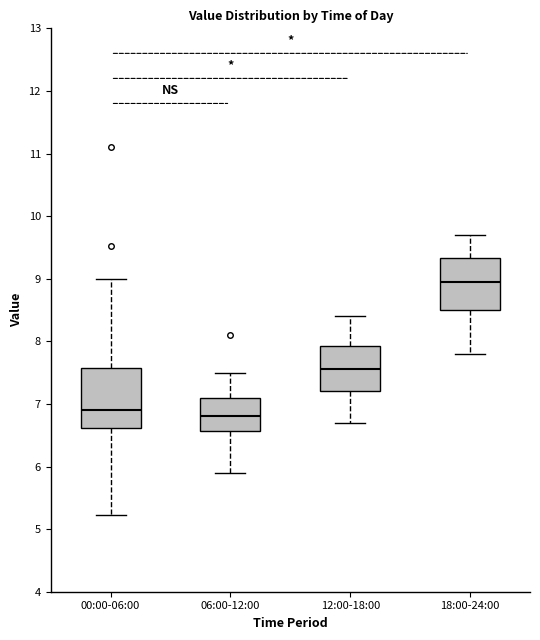

Reading left to right, transcribe this box plot: for each box, give where its median line is, the range the box spans, and where its two whiskers end, as read against the y-axis. The values are not printed on the chart, so give them approximately, as read against the axis.

00:00-06:00: median 6.9, box 6.6 to 7.6, whiskers 5.2 to 9.0
06:00-12:00: median 6.8, box 6.6 to 7.1, whiskers 5.9 to 7.5
12:00-18:00: median 7.6, box 7.2 to 7.9, whiskers 6.7 to 8.4
18:00-24:00: median 9.0, box 8.5 to 9.3, whiskers 7.8 to 9.7